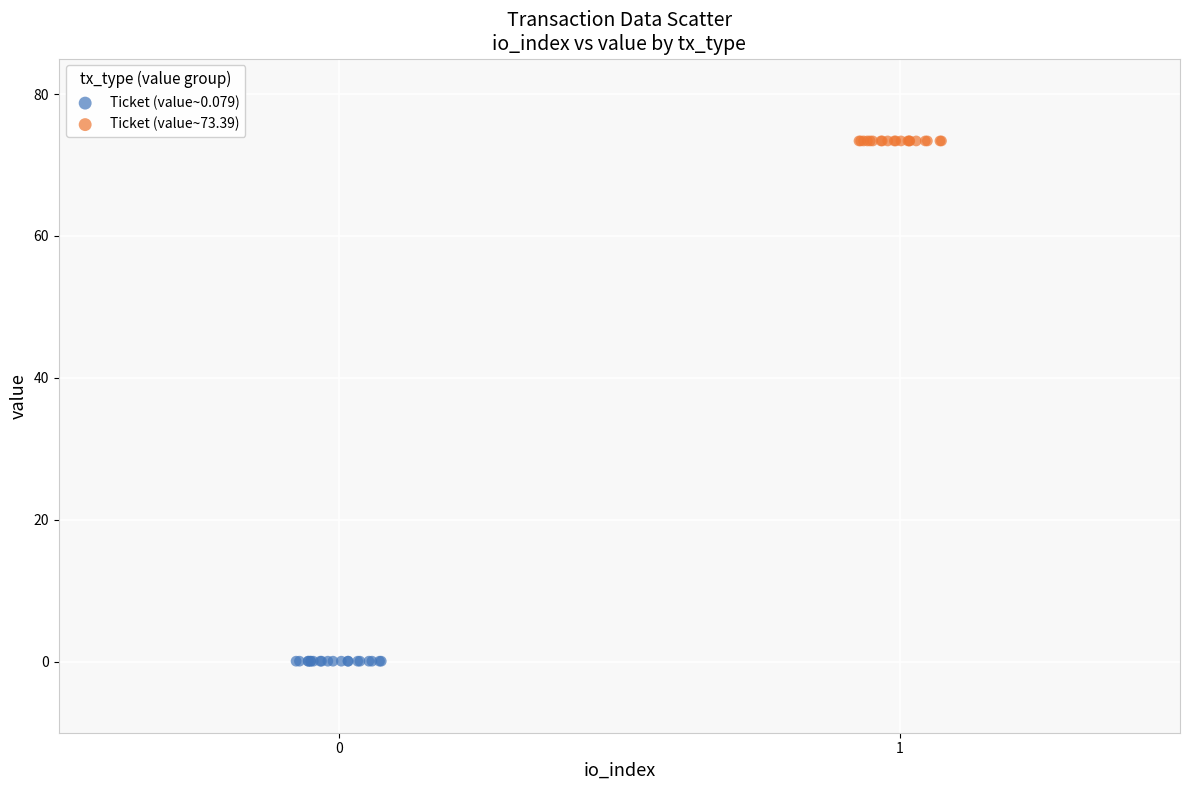

Which series reaches the maximum Y coordinate?

Ticket (value~73.39)